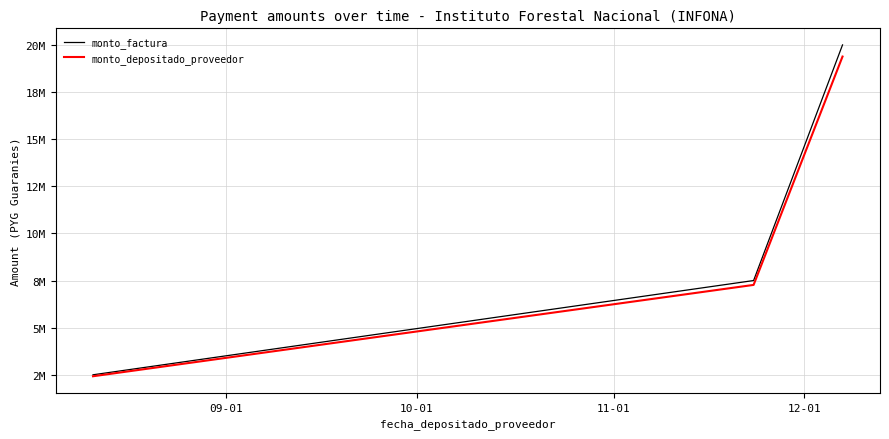

What are all the series names shown in the legend?

monto_factura, monto_depositado_proveedor